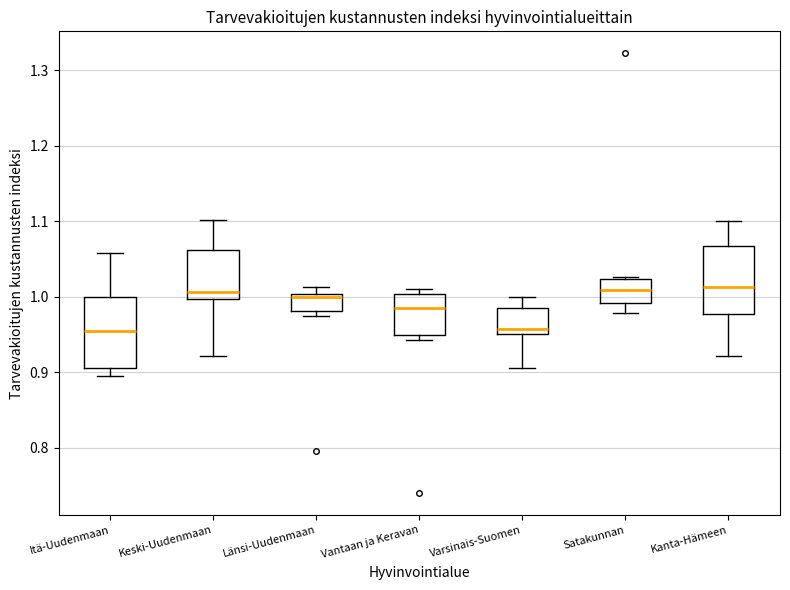

Where does the lower whisker of the box for Keski-Uudenmaan end on the y-axis? The values are not printed on the chart, so give them approximately, as read against the axis.

0.92